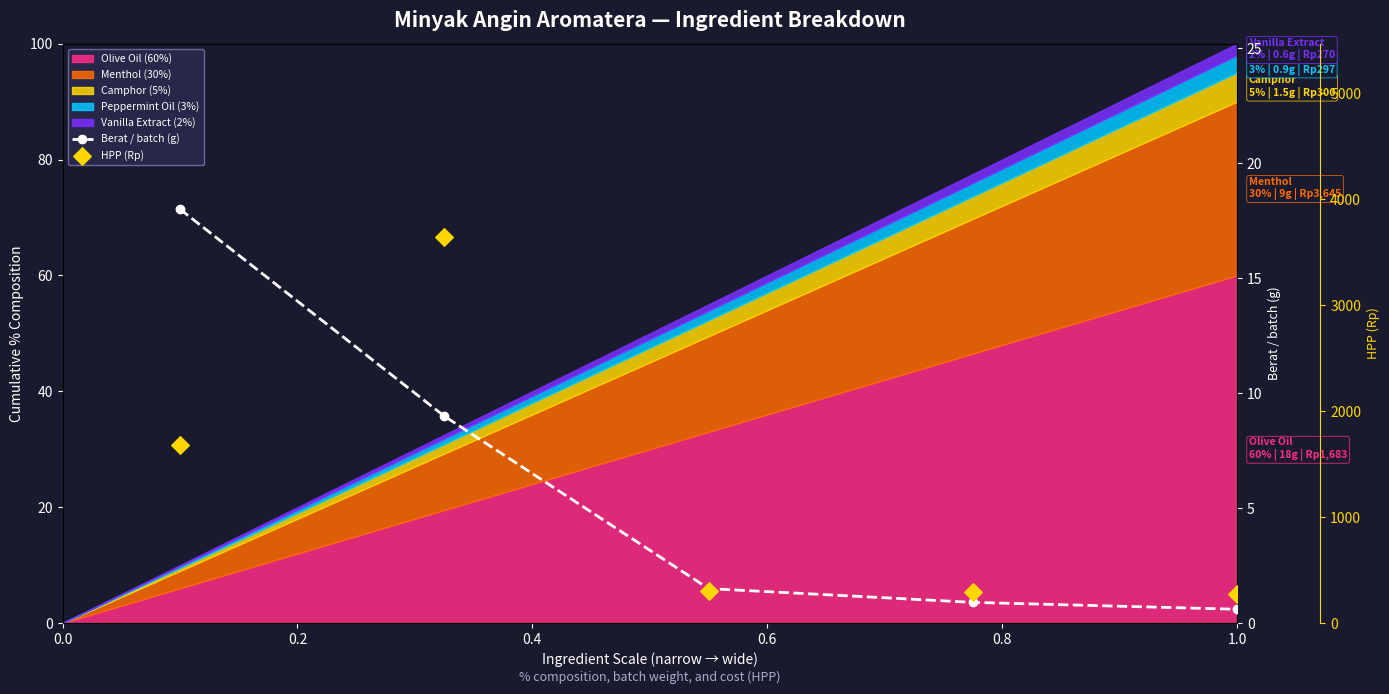

What is the total value across all series at 0.2?

3654.0